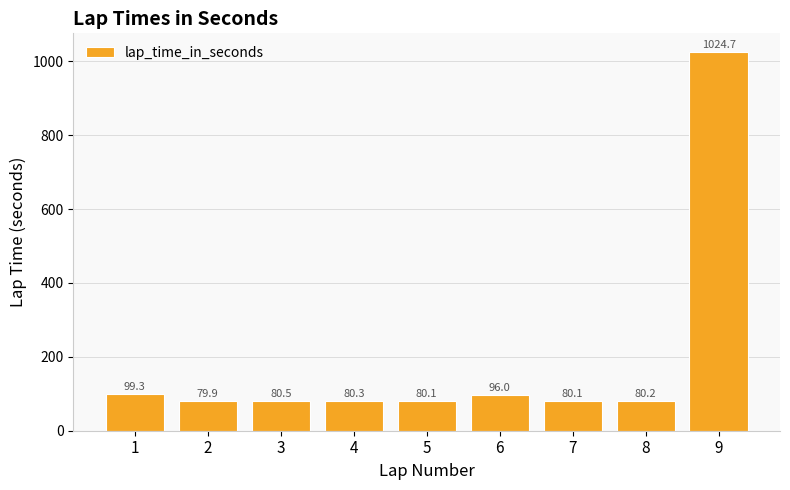

True or false: the data shows 80.1 at 5.

True